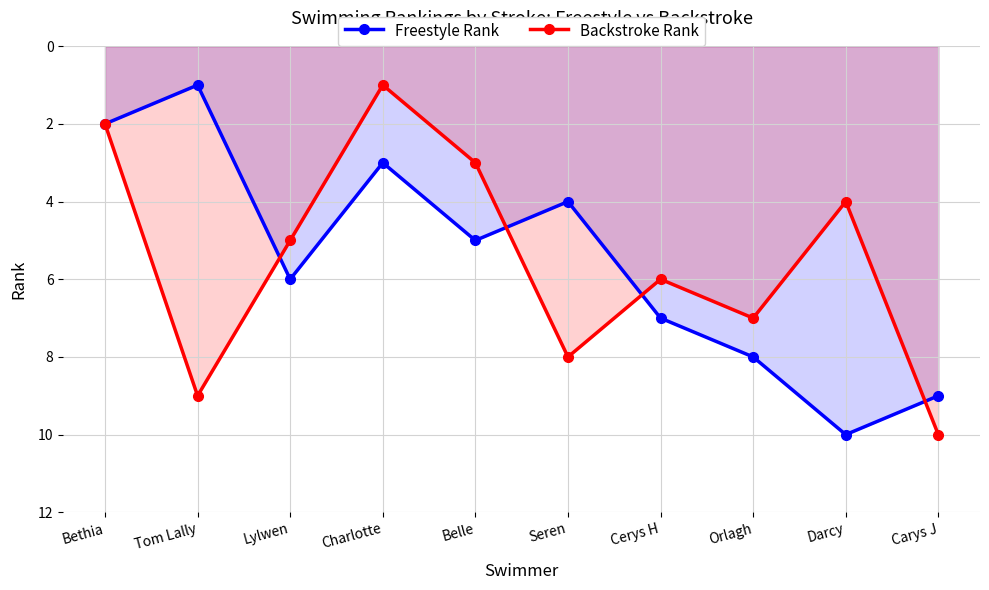

Is the value of Backstroke Rank at Carys J greater than the value of Freestyle Rank at Orlagh?

Yes